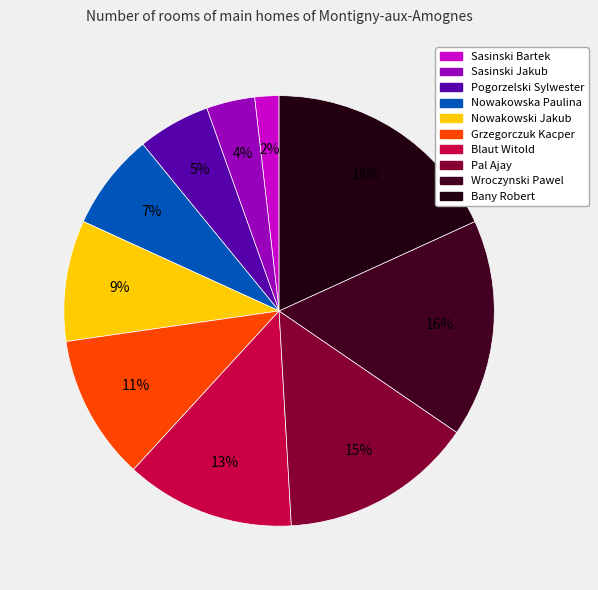

How many segments does this pie chart have?

10